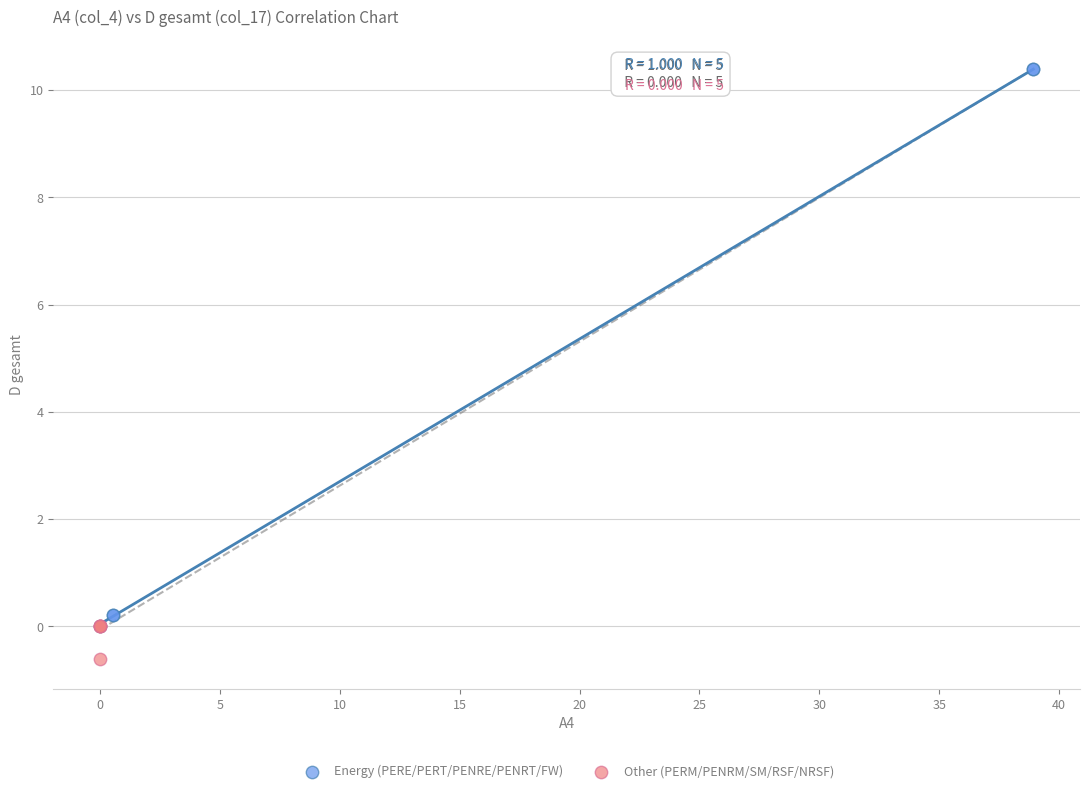

Which series has the widest spread of Y values?

Energy (PERE/PERT/PENRE/PENRT/FW)